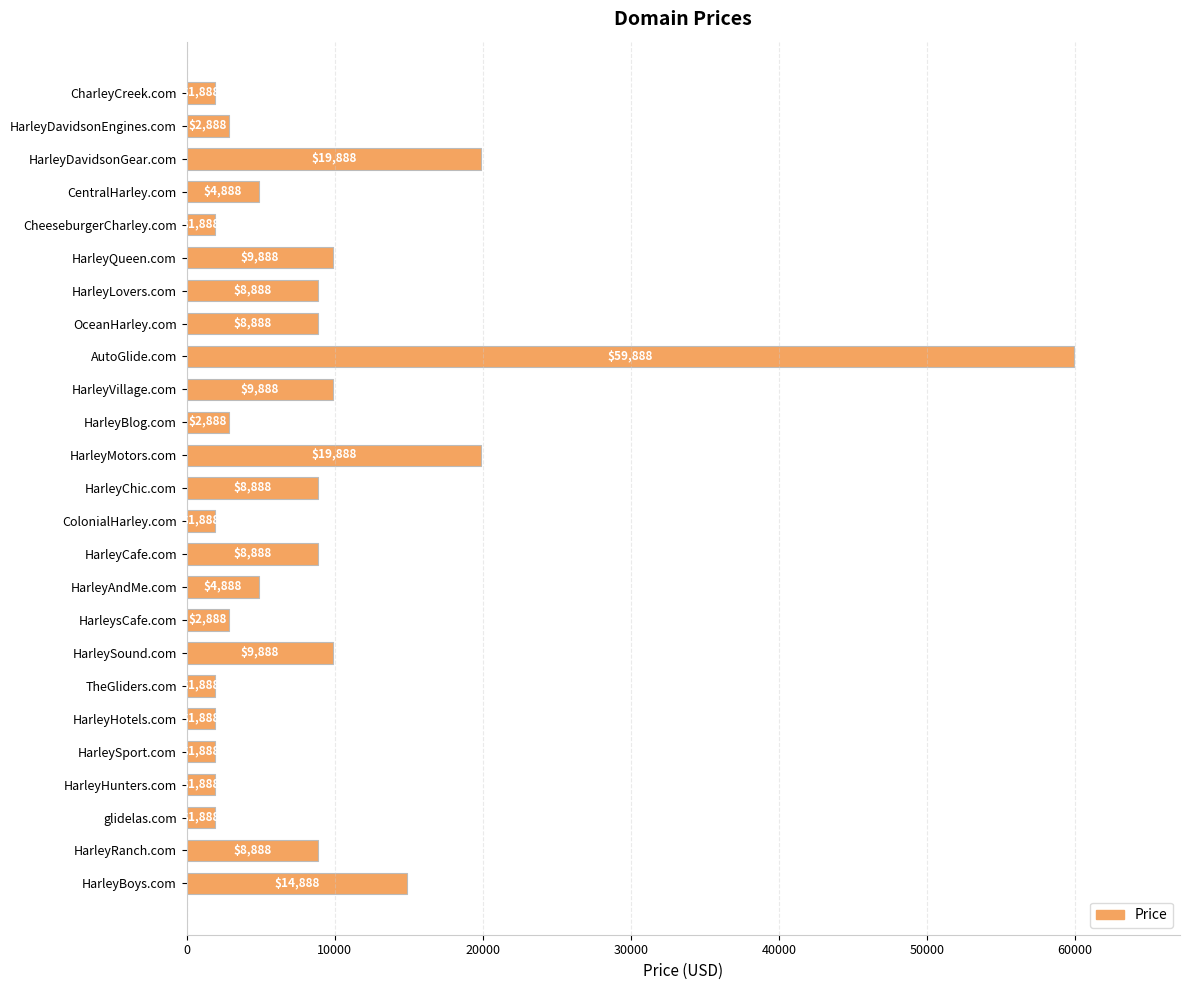

What is the difference between the maximum and minimum values?

58000